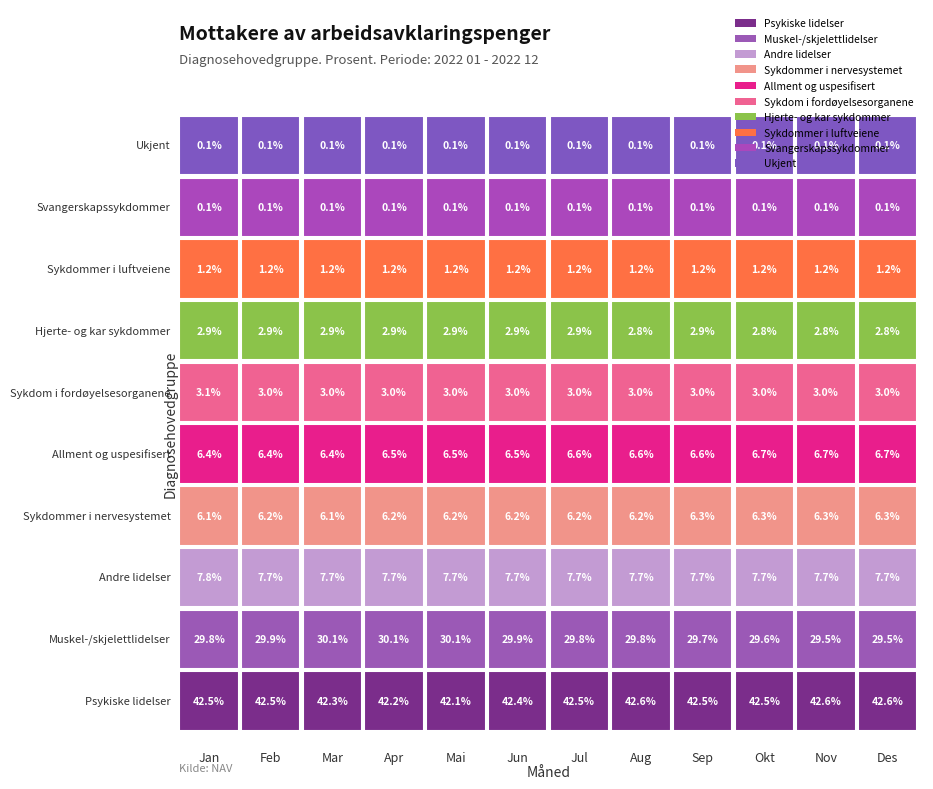

List the series in order of their peak value, lowest first.

Svangerskapssykdommer, Ukjent, Sykdommer i luftveiene, Hjerte- og kar sykdommer, Sykdom i fordøyelsesorganene, Sykdommer i nervesystemet, Allment og uspesifisert, Andre lidelser, Muskel-/skjelettlidelser, Psykiske lidelser